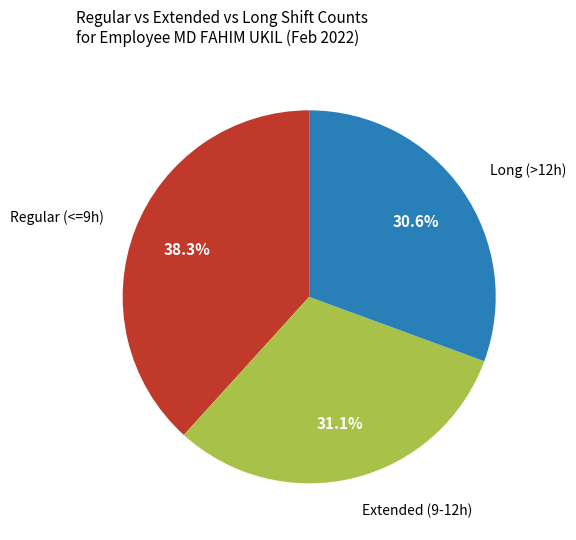

Does any single category account for the majority?

No